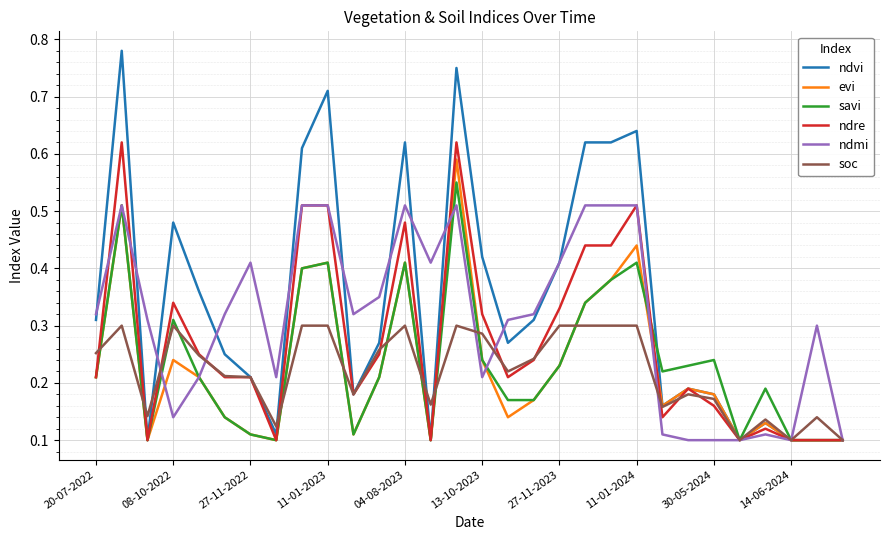

What are all the series names shown in the legend?

ndvi, evi, savi, ndre, ndmi, soc